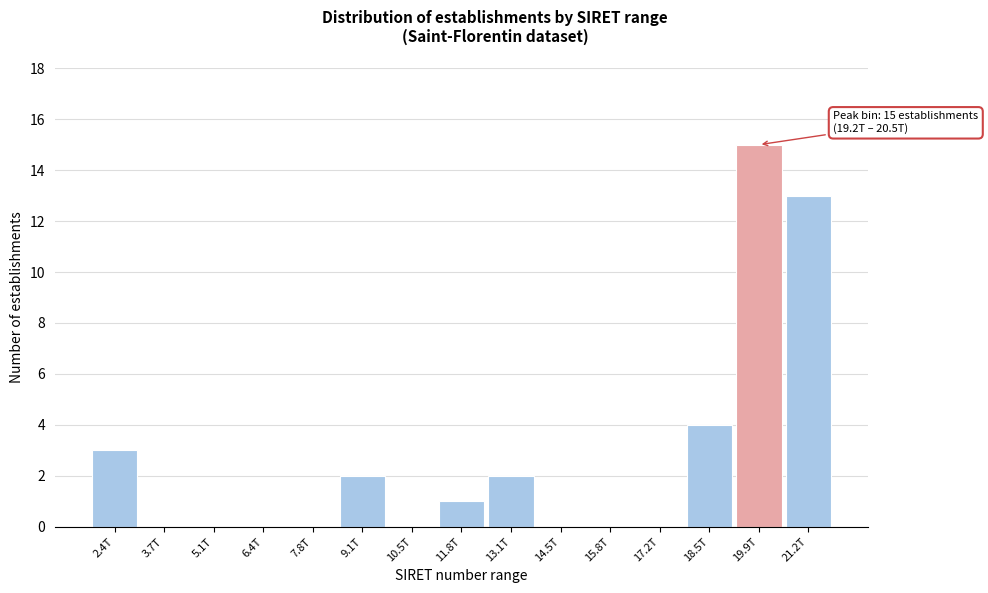

Reading left to right, list all the values displayed in this chart.

2.4T=3	3.7T=0	5.1T=0	6.4T=0	7.8T=0	9.1T=2	10.5T=0	11.8T=1	13.1T=2	14.5T=0	15.8T=0	17.2T=0	18.5T=4	19.9T=15	21.2T=13